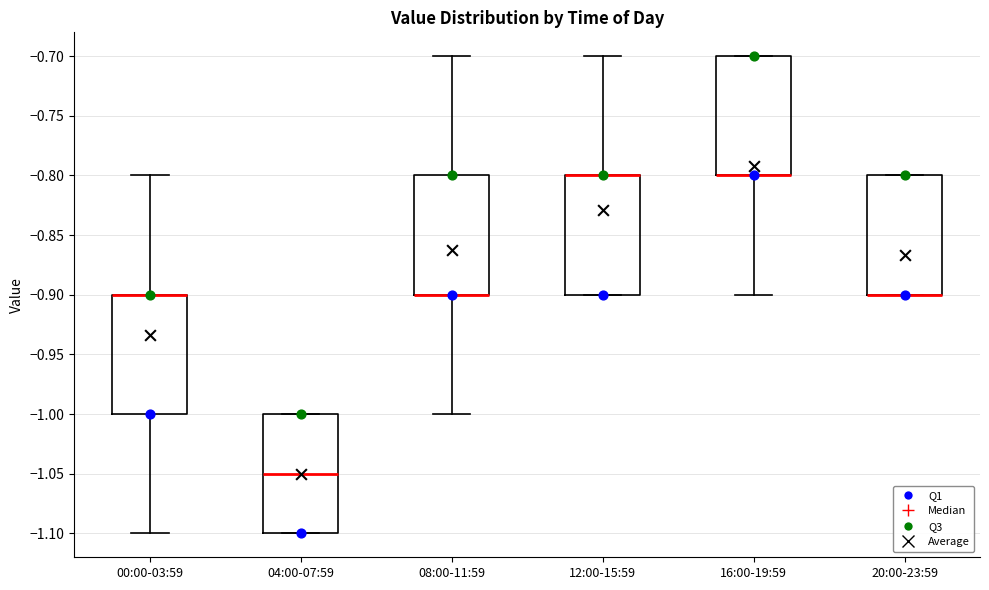

Reading left to right, transcribe this box plot: for each box, give where its median line is, the range the box spans, and where its two whiskers end, as read against the y-axis. The values are not printed on the chart, so give them approximately, as read against the axis.

00:00-03:59: median -0.90 (drawn on the box's upper edge), box -1.00 to -0.90, whiskers -1.10 to -0.80
04:00-07:59: median -1.05, box -1.10 to -1.00, whiskers -1.10 to -1.00
08:00-11:59: median -0.90 (drawn on the box's lower edge), box -0.90 to -0.80, whiskers -1.00 to -0.70
12:00-15:59: median -0.80 (drawn on the box's upper edge), box -0.90 to -0.80, whiskers -0.90 to -0.70
16:00-19:59: median -0.80 (drawn on the box's lower edge), box -0.80 to -0.70, whiskers -0.90 to -0.70
20:00-23:59: median -0.90 (drawn on the box's lower edge), box -0.90 to -0.80, whiskers -0.90 to -0.80